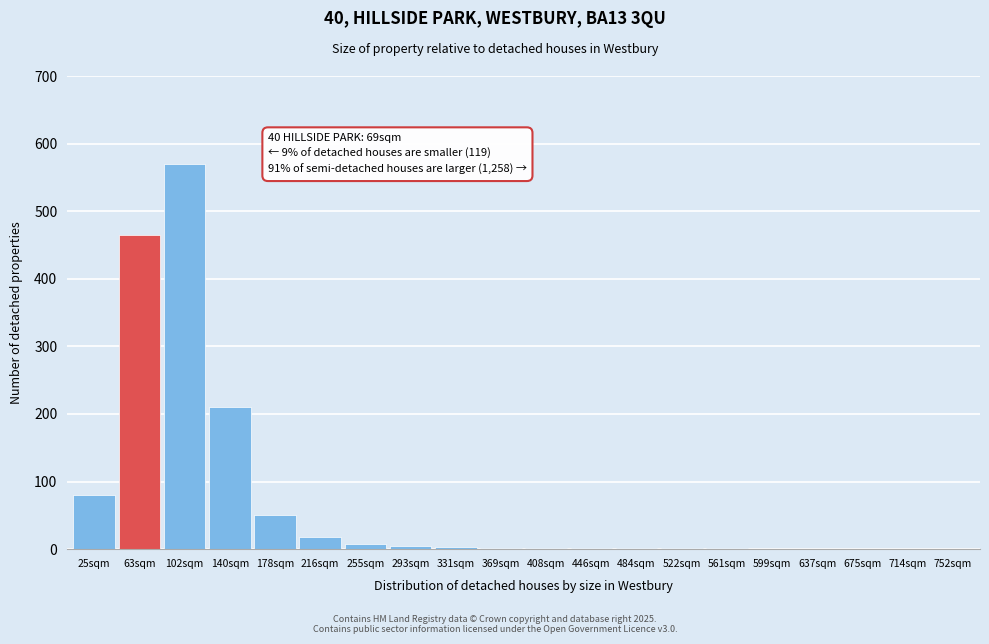

At which label is the value closest to 285?

140sqm